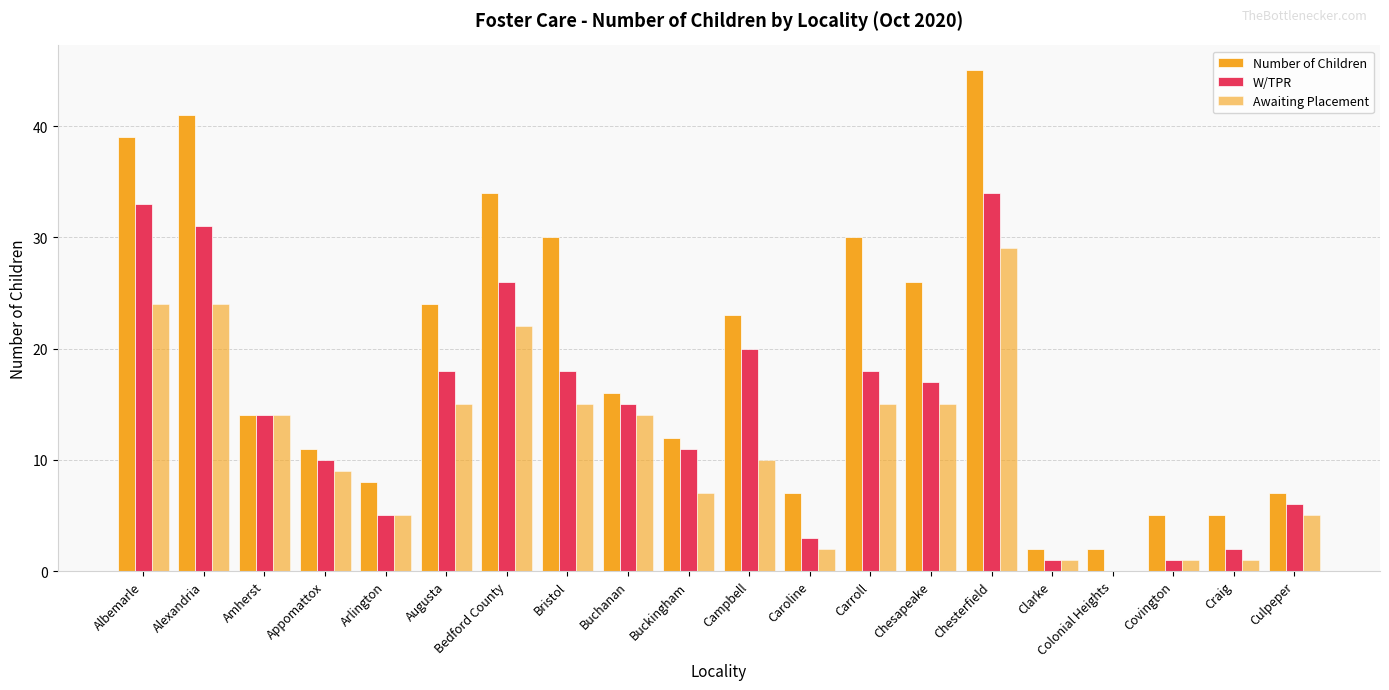

Reading left to right, list all the values displayed in this chart.

Number of Children: 39	41	14	11	8	24	34	30	16	12	23	7	30	26	45	2	2	5	5	7
W/TPR: 33	31	14	10	5	18	26	18	15	11	20	3	18	17	34	1	0	1	2	6
Awaiting Placement: 24	24	14	9	5	15	22	15	14	7	10	2	15	15	29	1	0	1	1	5